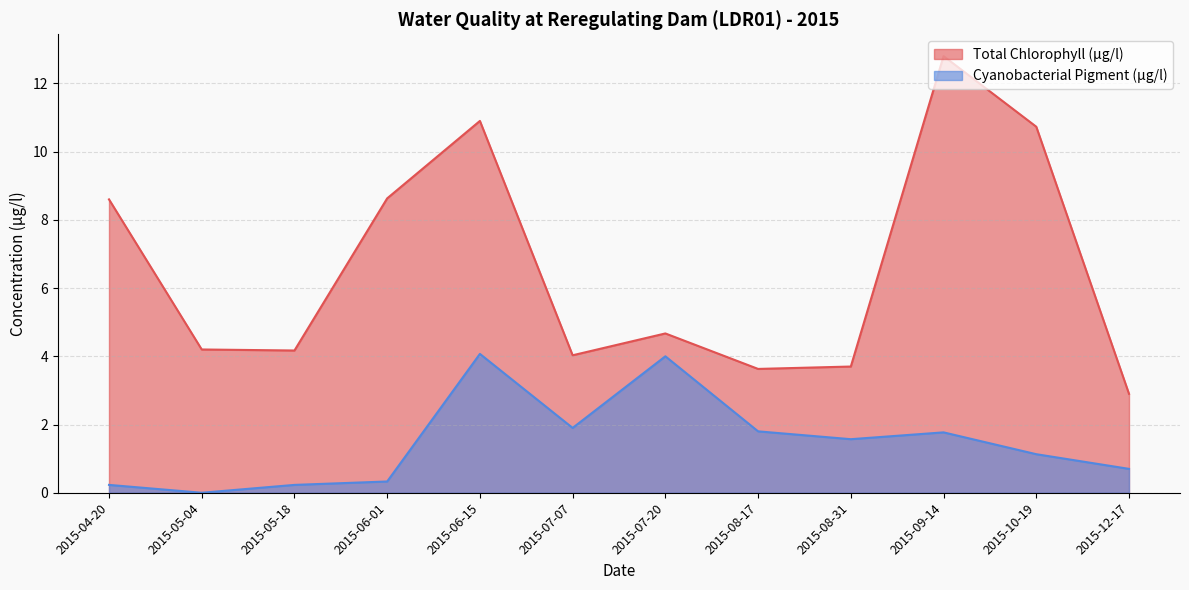

Between 2015-09-14 and 2015-12-17, which series saw the biggest shift?

Total Chlorophyll (µg/l)